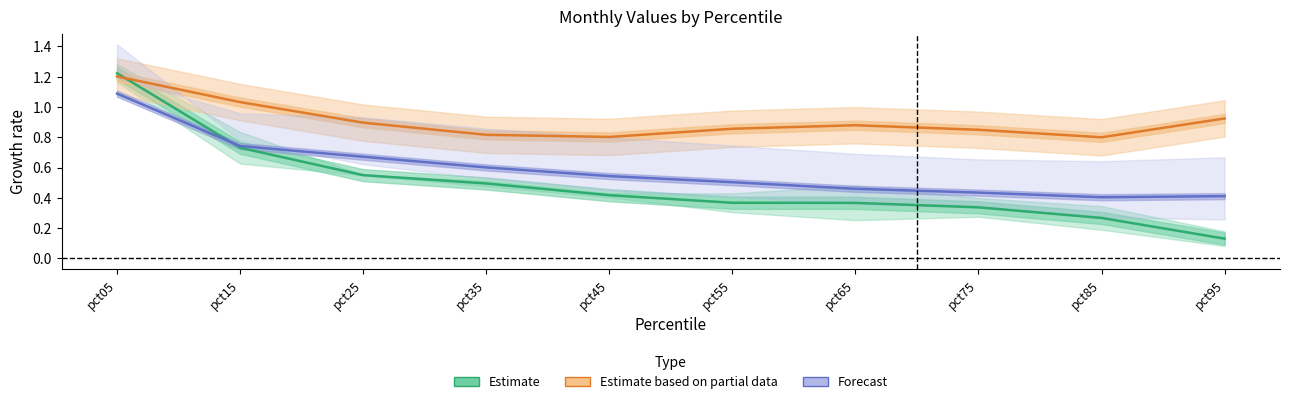

What is the approximate value of Mar/Jun Estimate at pct55?

0.4